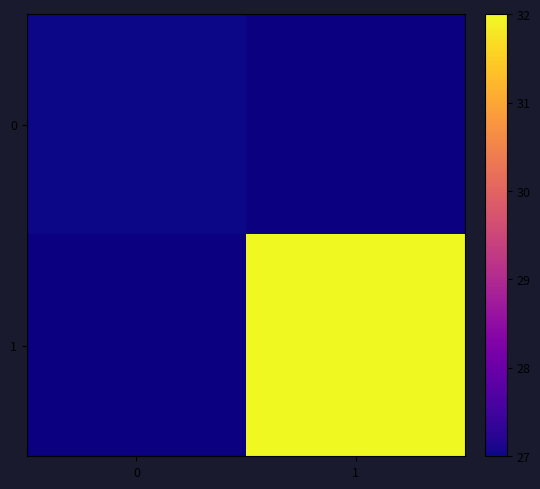

Which label corresponds to the largest value in the chart?

1